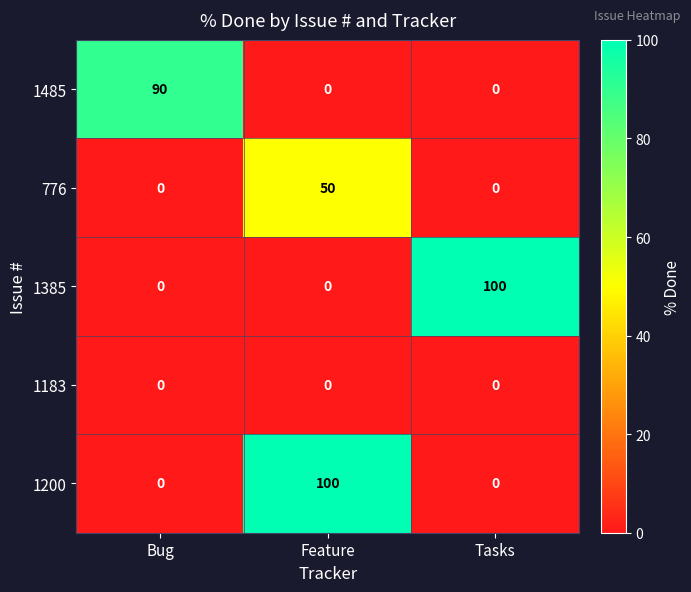

What is the difference between the maximum and minimum values in the 1200 series?

100